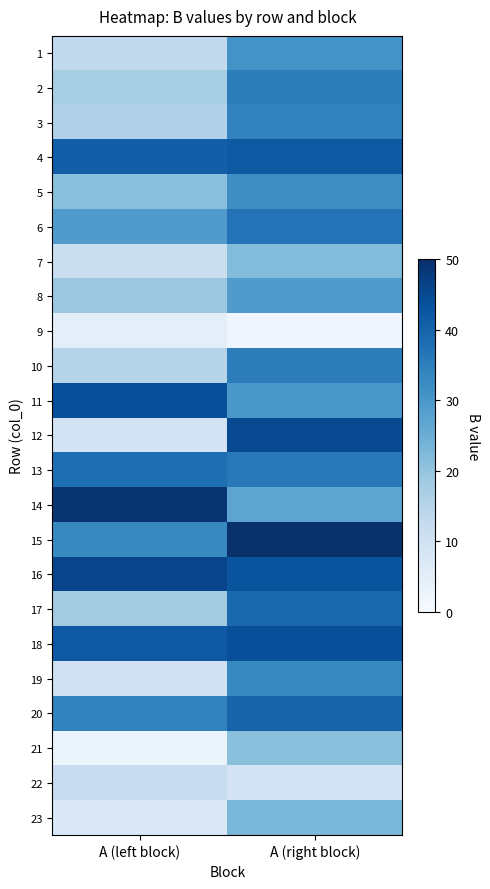

How many distinct data groups are displayed?

23